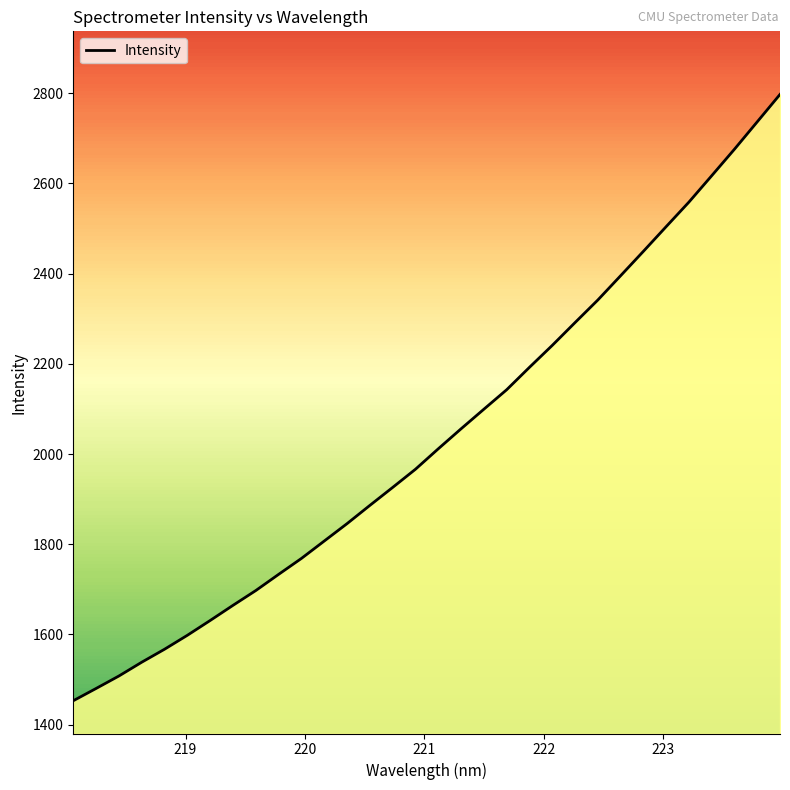

Reading left to right, extract all data points from this chart.

1453.1	1480.3	1508.0	1538.5	1567.3	1598.3	1631.1	1664.7	1697.5	1733.3	1768.7	1807.2	1845.8	1886.2	1926.1	1966.4	2011.7	2056.0	2099.4	2142.6	2192.3	2240.9	2291.5	2341.5	2395.4	2449.5	2504.2	2558.7	2617.1	2675.9	2736.6	2797.4